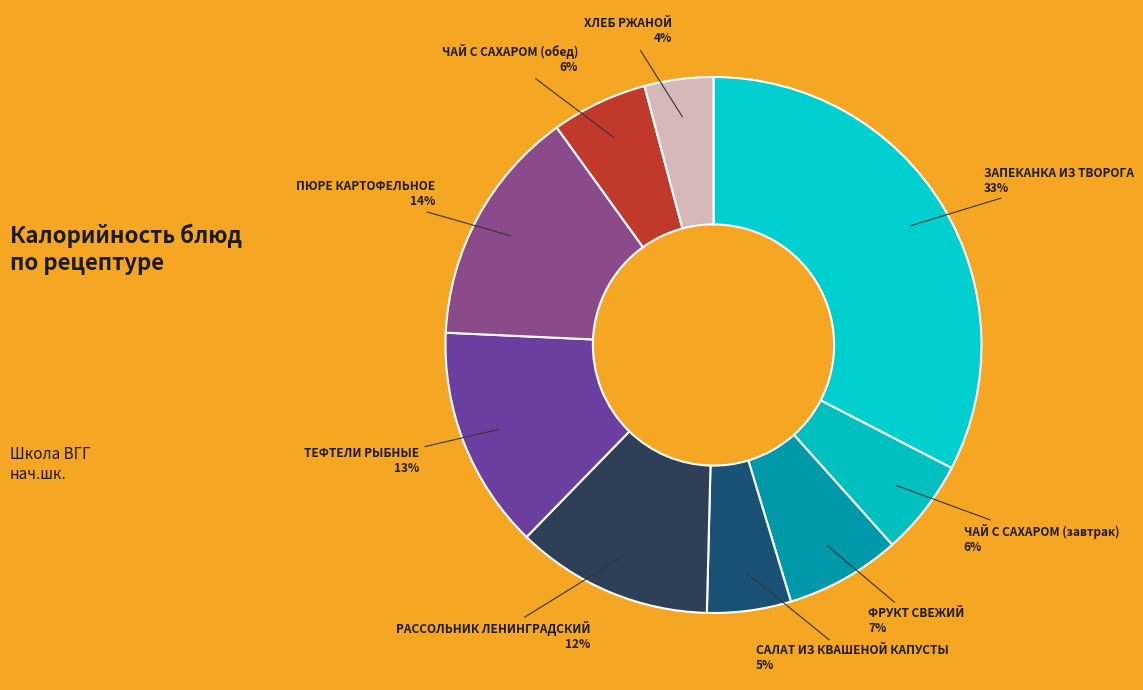

Is ЧАЙ С САХАРОМ (обед) the majority of the pie?

No